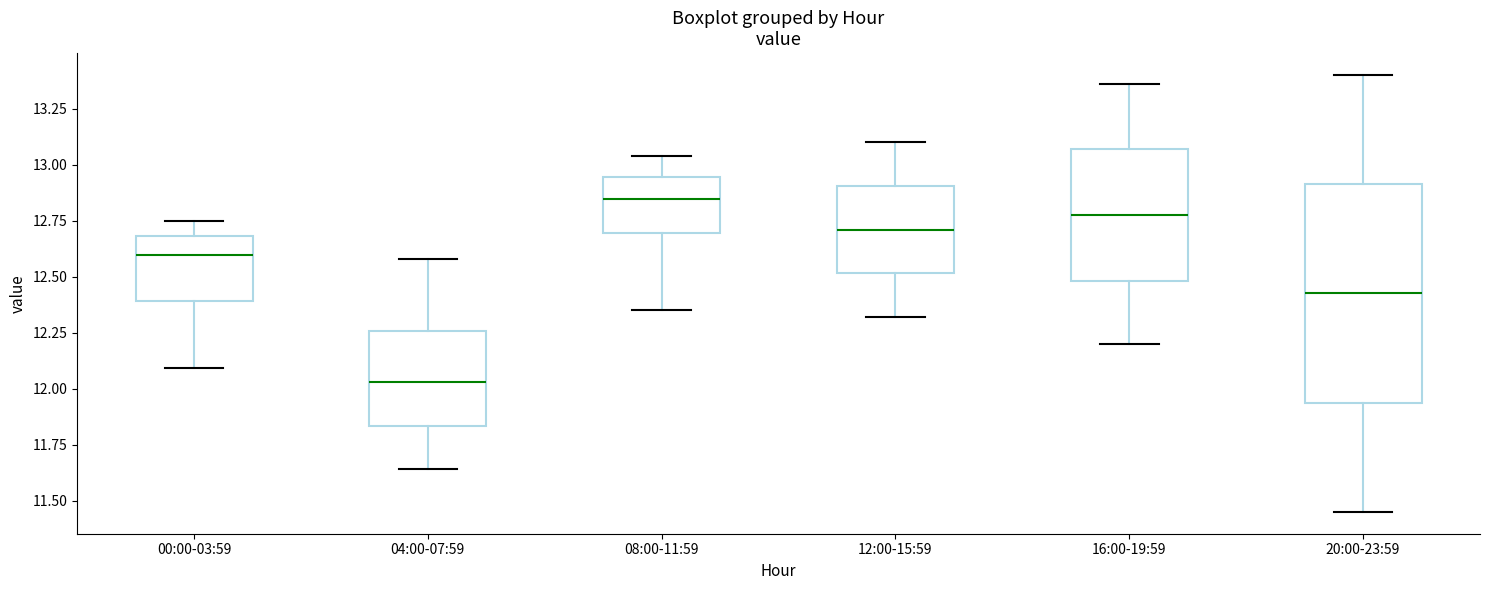

Reading left to right, read every box against the y-axis: the position of its median line, the range the box covers, and the ends of its whiskers. The values are not printed on the chart, so give them approximately, as read against the axis.

00:00-03:59: median 12.60, box 12.40 to 12.70, whiskers 12.10 to 12.75
04:00-07:59: median 12.05, box 11.85 to 12.25, whiskers 11.65 to 12.60
08:00-11:59: median 12.85, box 12.70 to 12.95, whiskers 12.35 to 13.05
12:00-15:59: median 12.70, box 12.50 to 12.90, whiskers 12.30 to 13.10
16:00-19:59: median 12.80, box 12.50 to 13.05, whiskers 12.20 to 13.35
20:00-23:59: median 12.45, box 11.95 to 12.90, whiskers 11.45 to 13.40